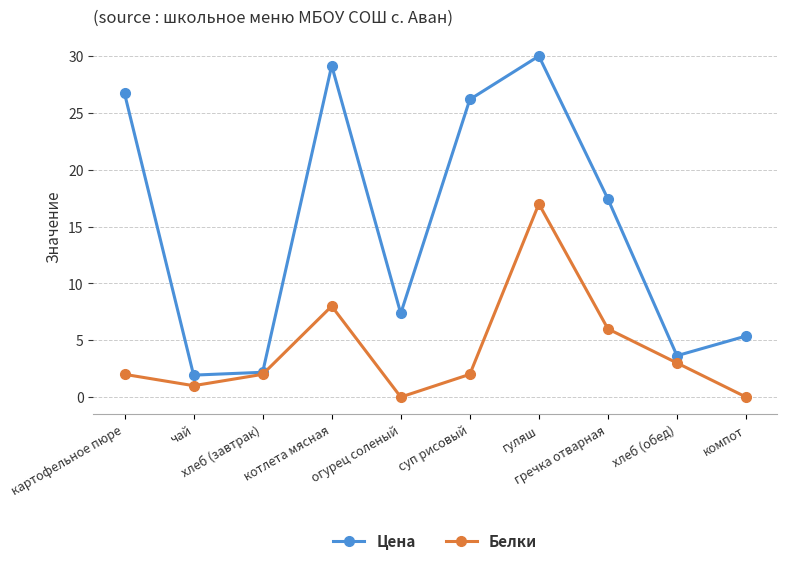

List the series in order of their overall mean, highest first.

Цена, Белки